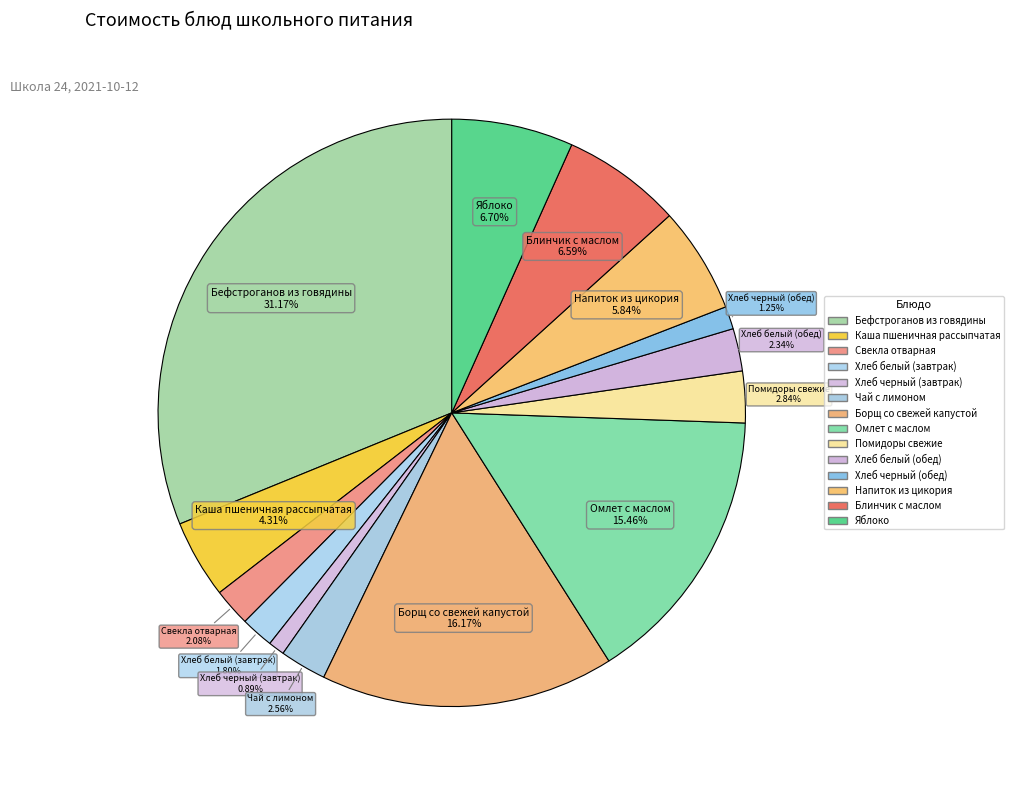

How many slices are in this pie chart?

14